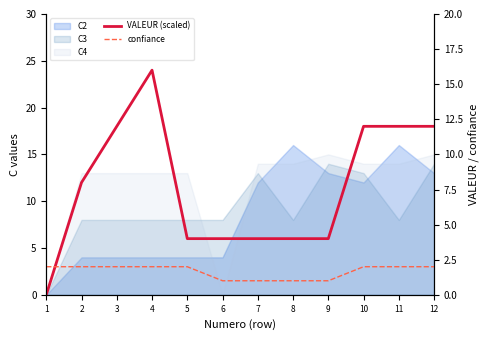

Which series has the widest spread of values?

VALEUR (scaled)